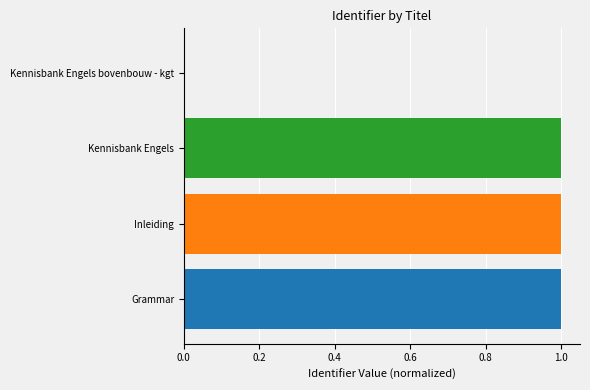

Reading bottom to top, extract all data points from this chart.

Grammar=1.0	Inleiding=1.0	Kennisbank Engels=1.0	Kennisbank Engels bovenbouw - kgt=0.0